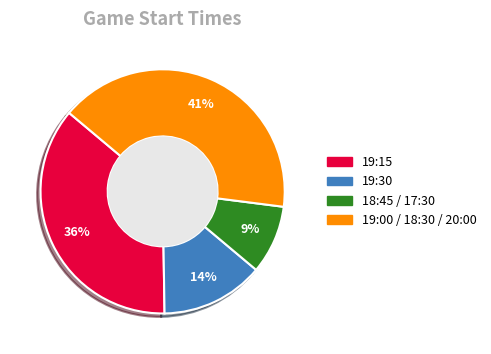

Is there a majority slice in this chart?

No